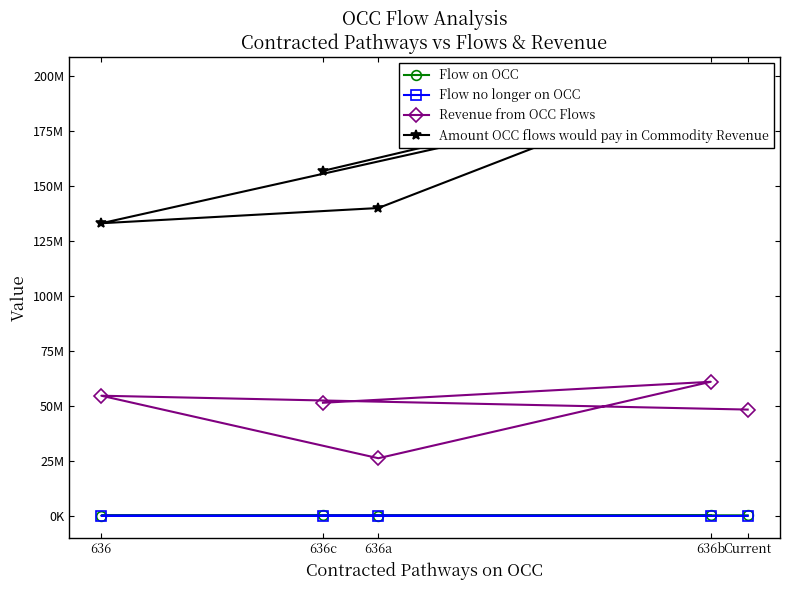

What is the label of the 4th point from the left?

636b